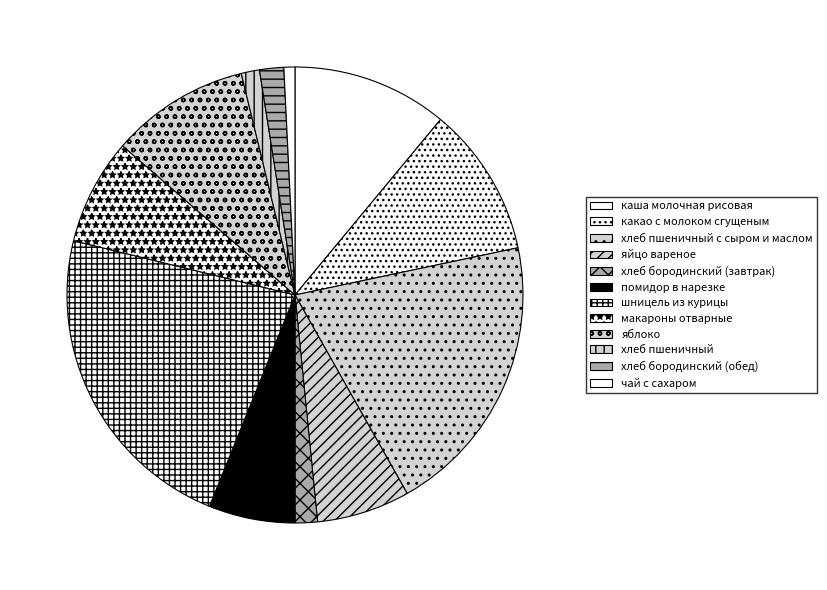

Rank the categories by value from lowest to highest.

чай с сахаром, хлеб пшеничный, хлеб бородинский (завтрак), хлеб бородинский (обед), помидор в нарезке, яйцо вареное, макароны отварные, яблоко, какао с молоком сгущеным, каша молочная рисовая, хлеб пшеничный с сыром и маслом, шницель из курицы